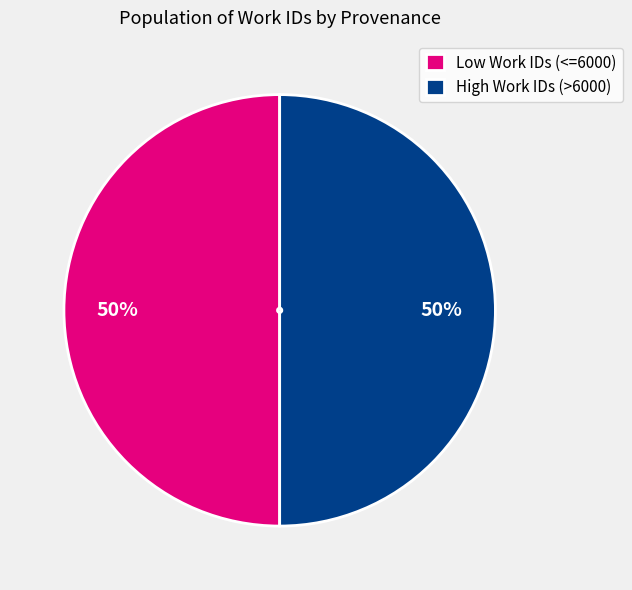

True or false: Low Work IDs (<=6000) accounts for 57% of the total.

False